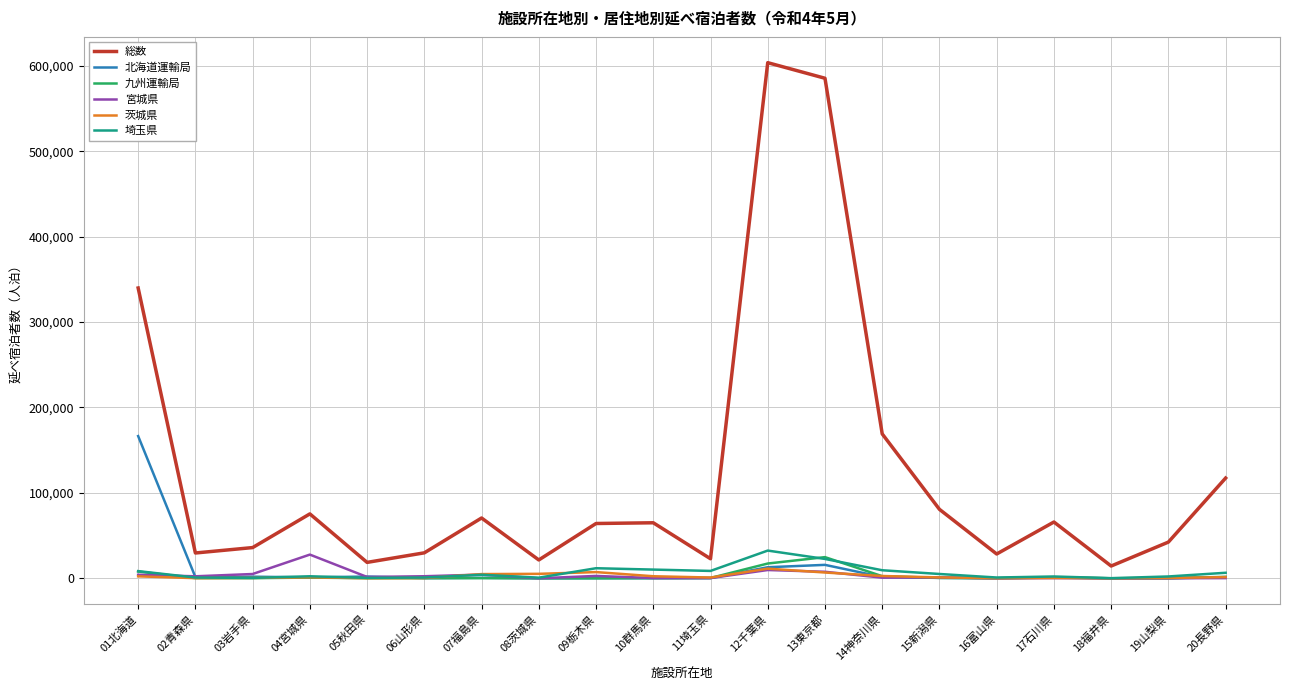

Which series changed the most between 15新潟県 and 16富山県?

総数